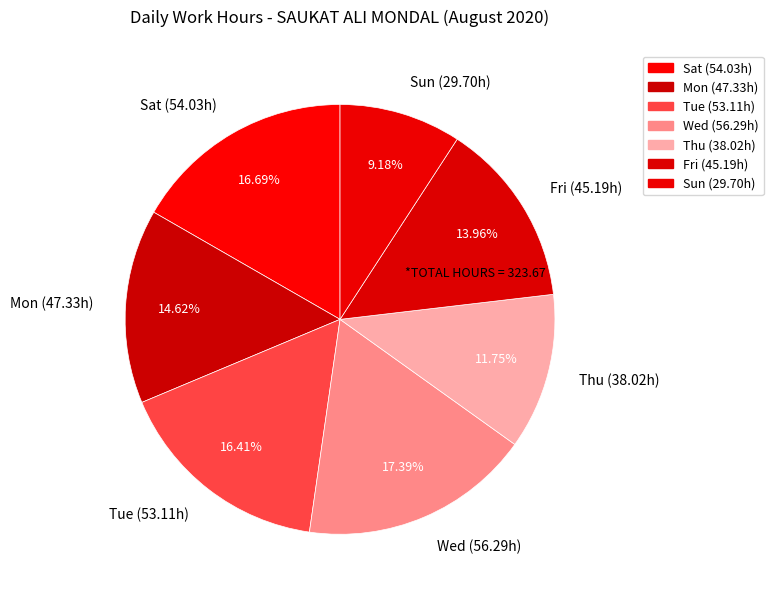

Is there any slice that represents more than half of the pie?

No